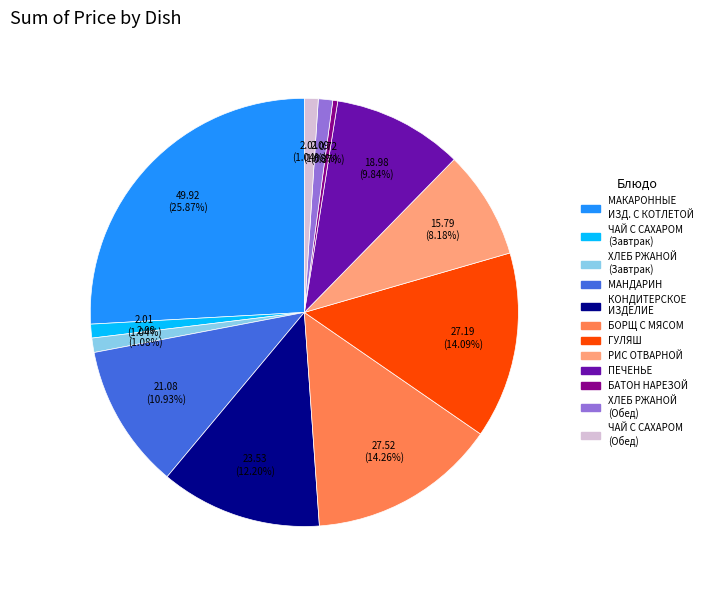

Count the number of slices in the pie.

12